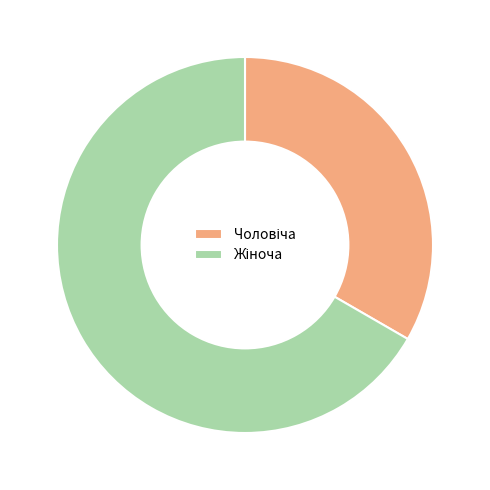

How many segments does this pie chart have?

2